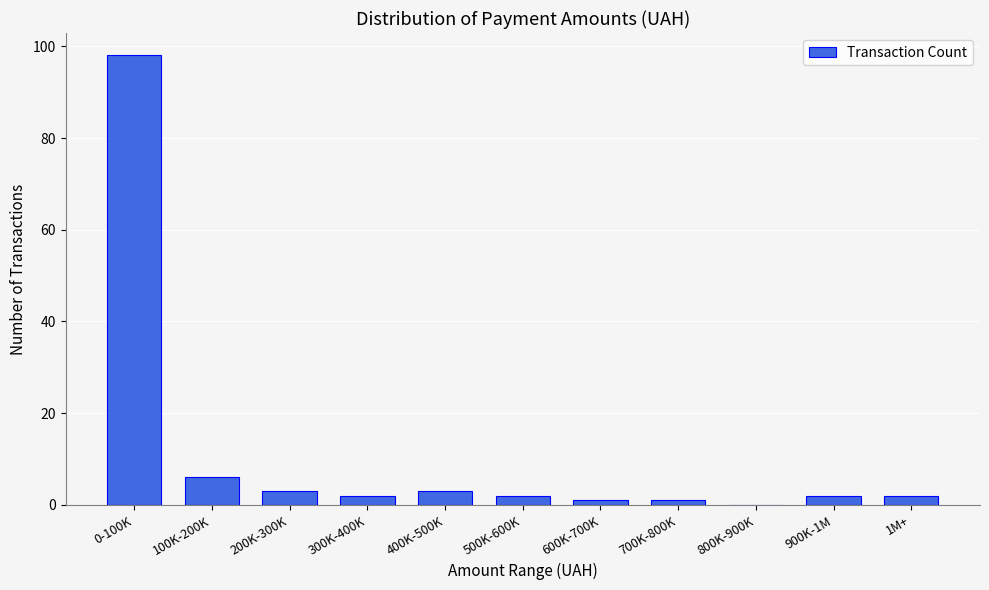

Reading left to right, extract all data points from this chart.

0-100K=98	100K-200K=6	200K-300K=3	300K-400K=2	400K-500K=3	500K-600K=2	600K-700K=1	700K-800K=1	800K-900K=0	900K-1M=2	1M+=2